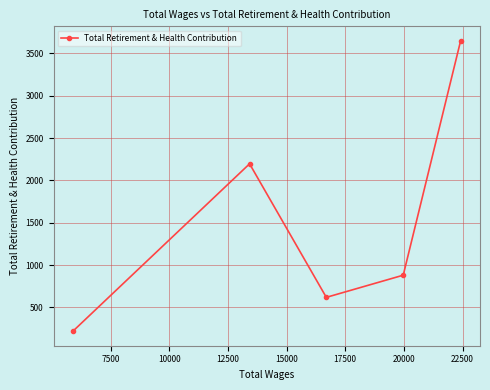

What is the smallest value displayed?

218